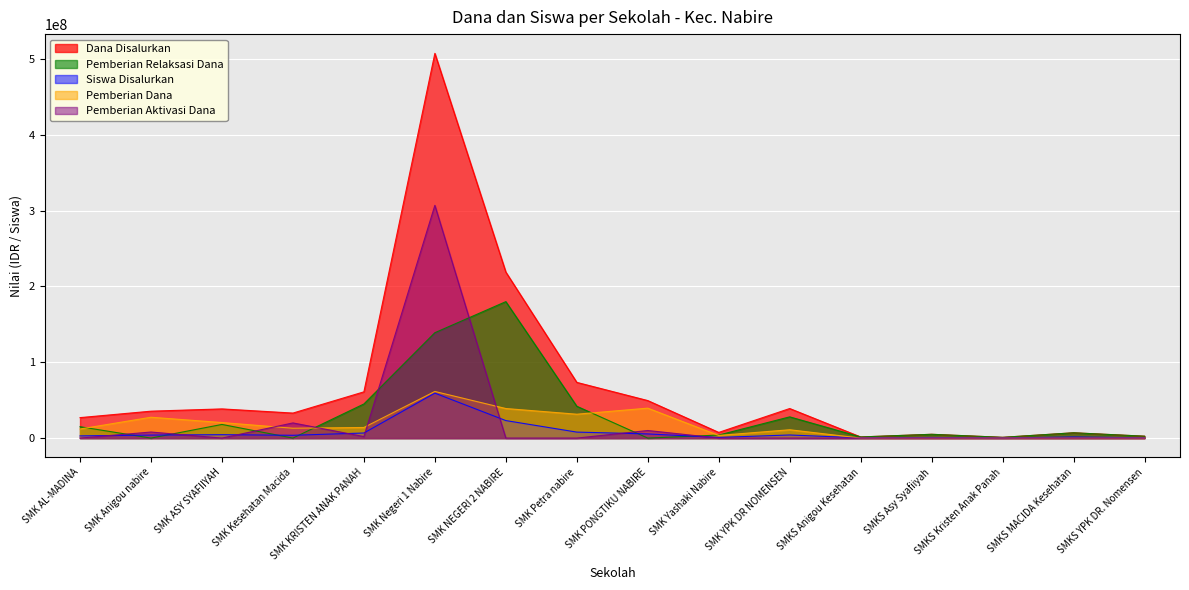

Where is the first local maximum for Pemberian Aktivasi Dana?

SMK Anigou nabire